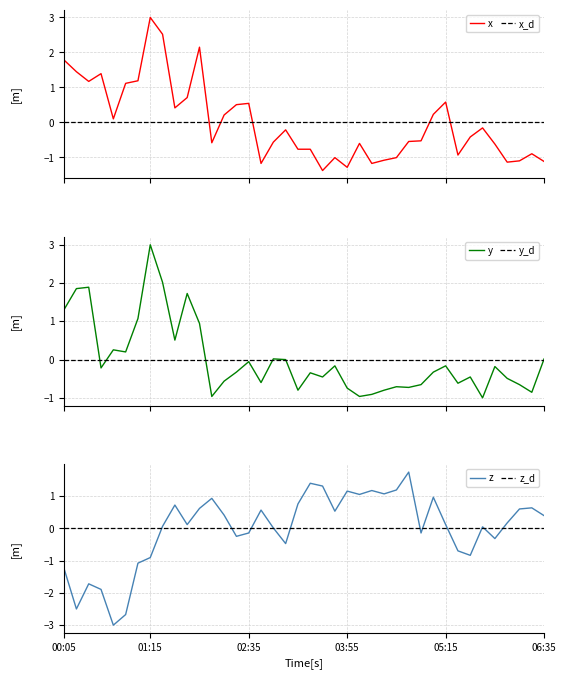

What is the highest value of the x series?

3.0